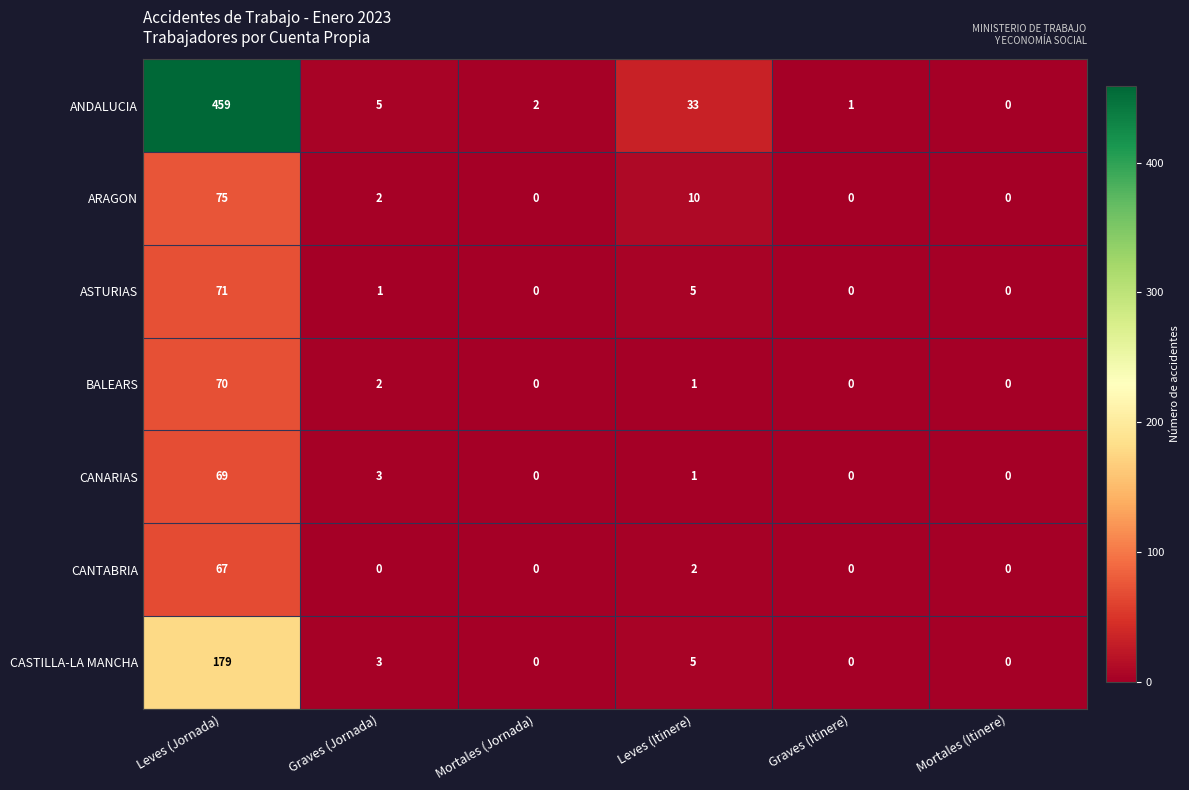

What is the total value across all series at Graves (Jornada)?

16